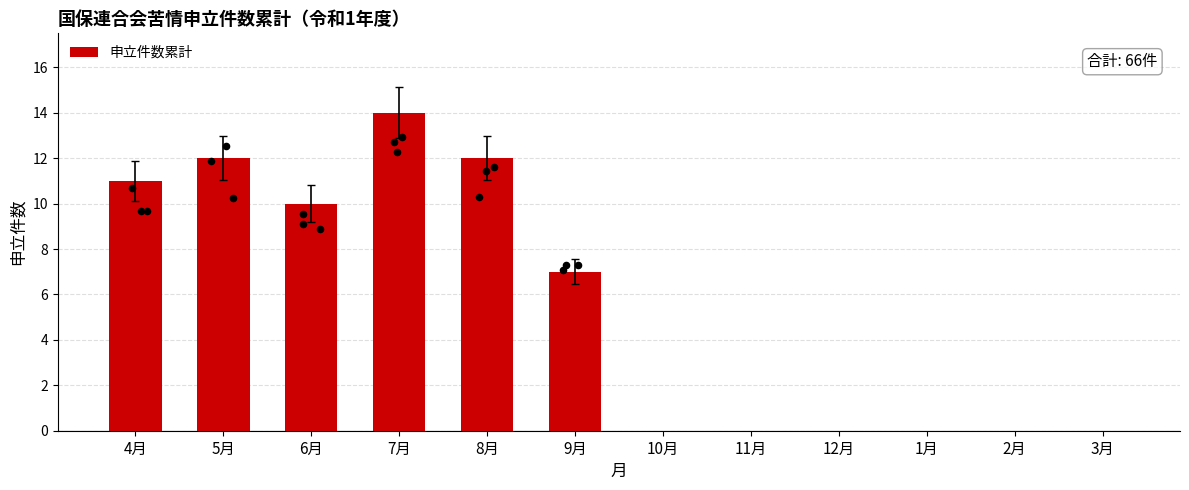

Approximately how many times larger is the value at 4月 compared to 9月?

1.6